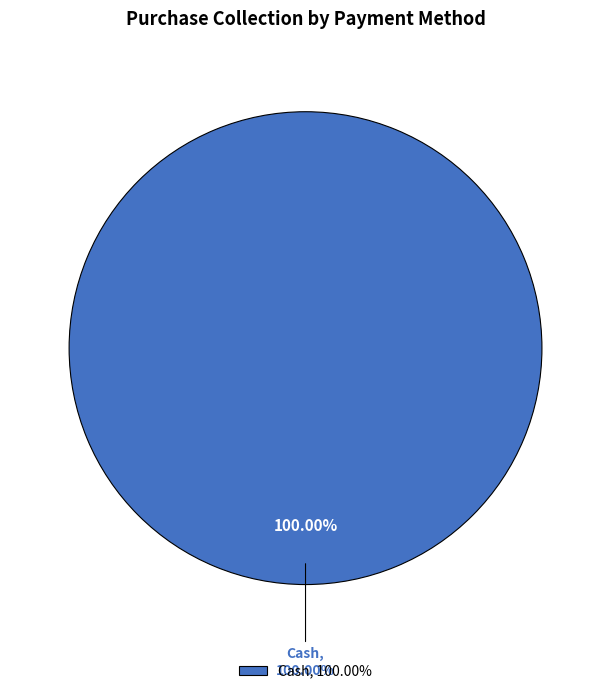

Is it true that Other is 0% of the pie?

True